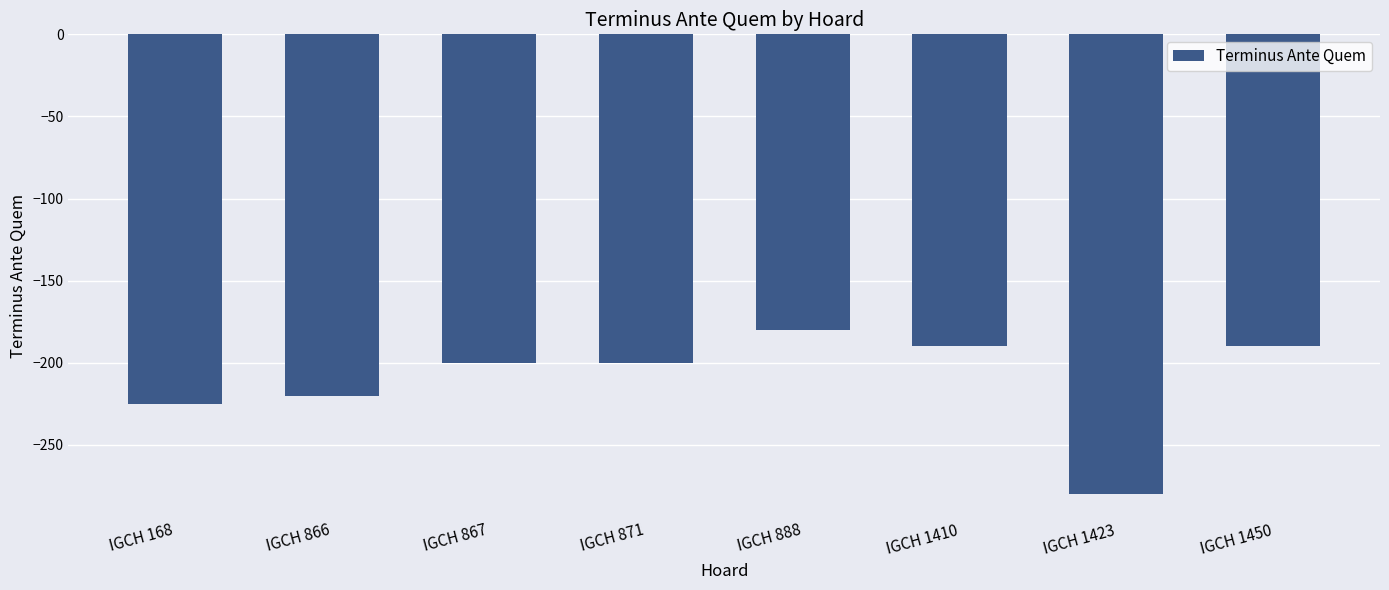

What value does the data have at IGCH 1450, to the nearest 50?

-200